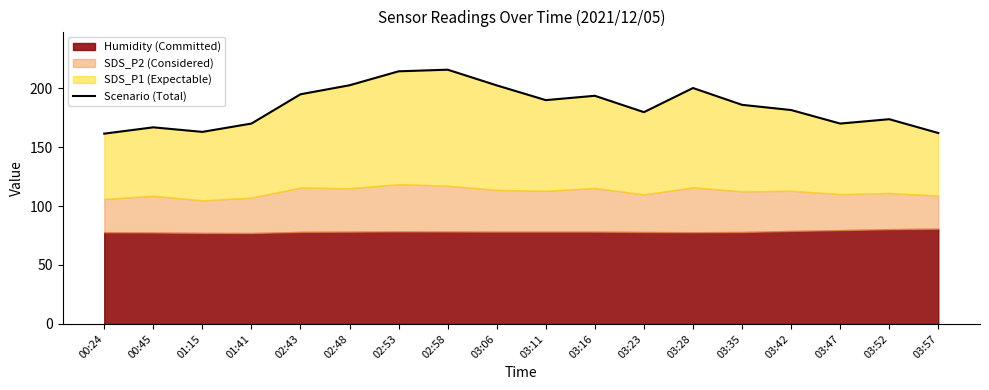

List the labels in order of value, smallest first.

00:24, 03:57, 01:15, 00:45, 01:41, 03:47, 03:52, 03:23, 03:42, 03:35, 03:11, 03:16, 02:43, 03:28, 03:06, 02:48, 02:53, 02:58